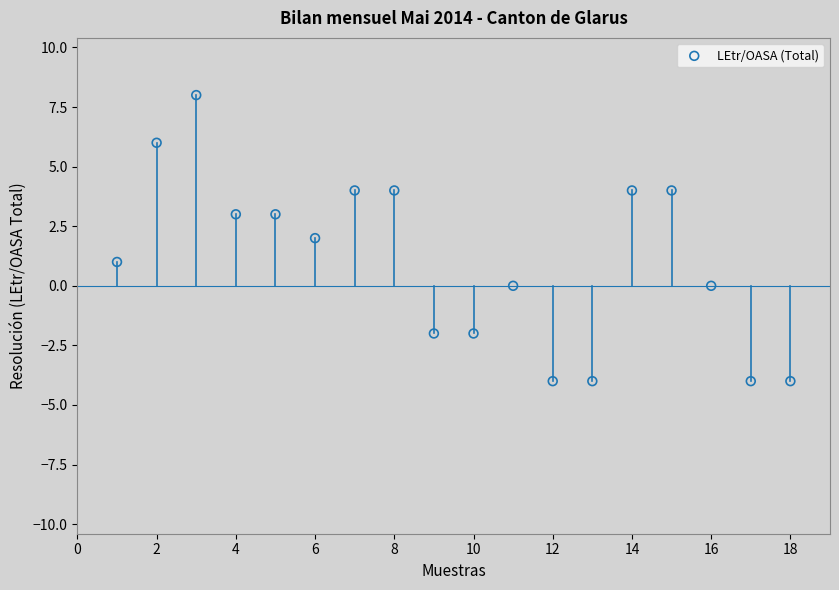

What is the range of X values (max minus min)?

17